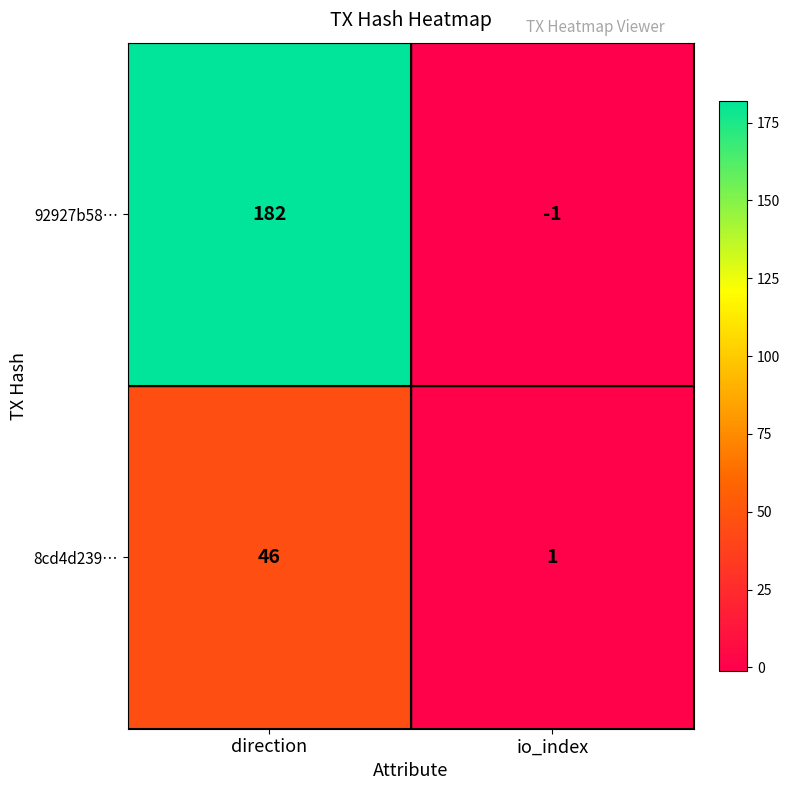

Reading left to right, list all the values displayed in this chart.

92927b58…: 182	-1
8cd4d239…: 46	1